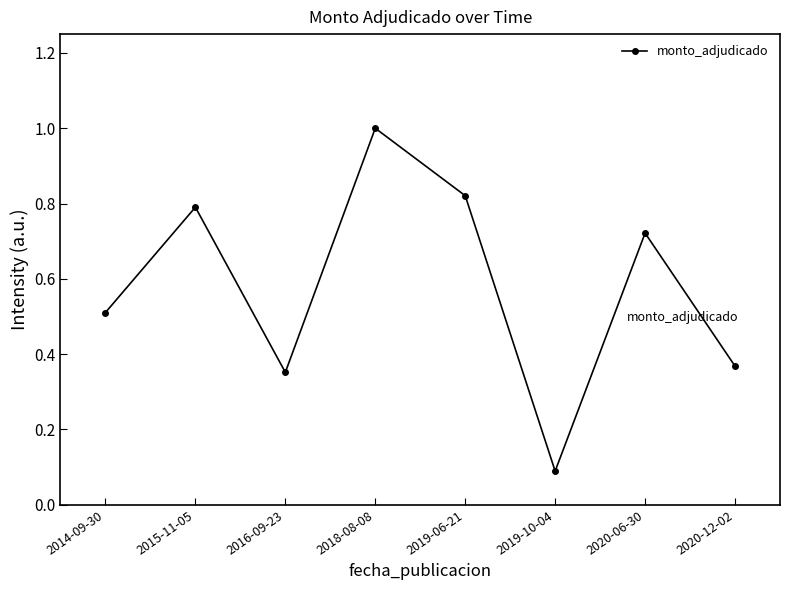

What is the greatest value displayed?

1.0